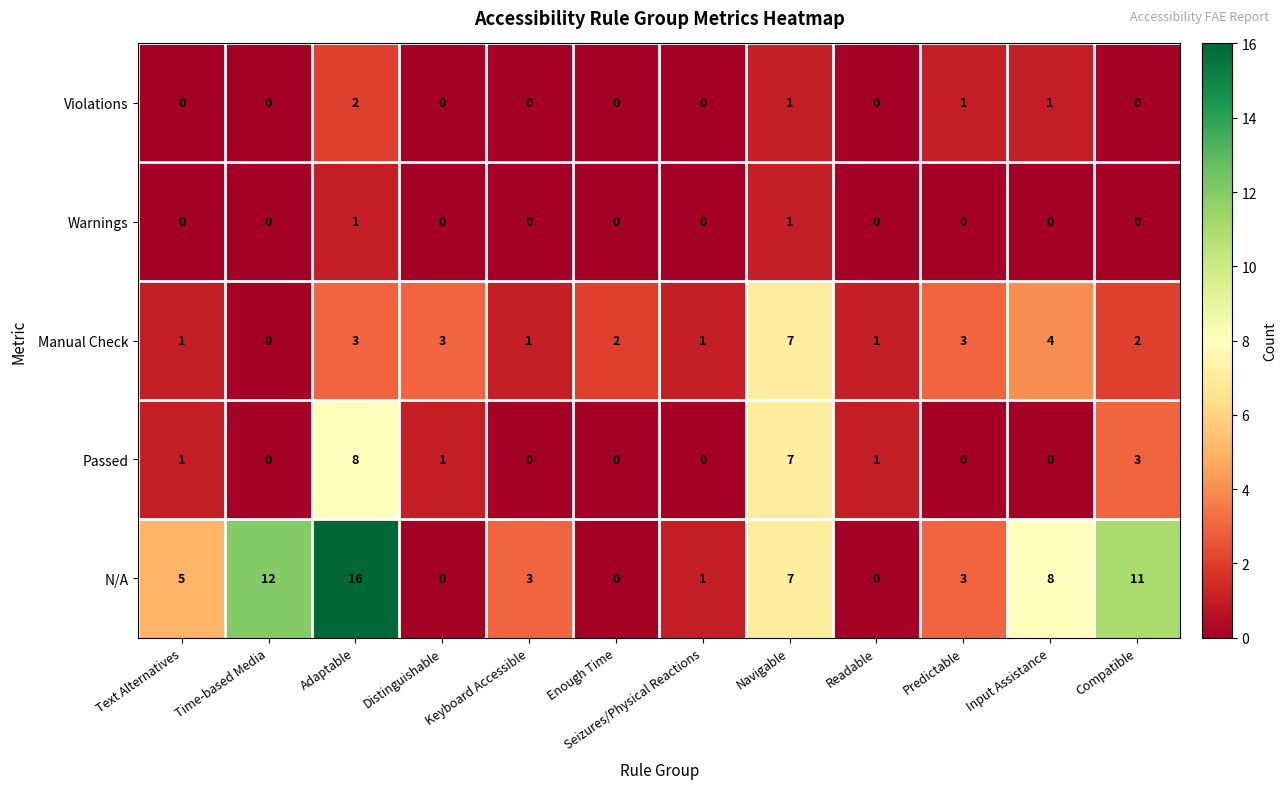

Count the number of data series in this chart.

5